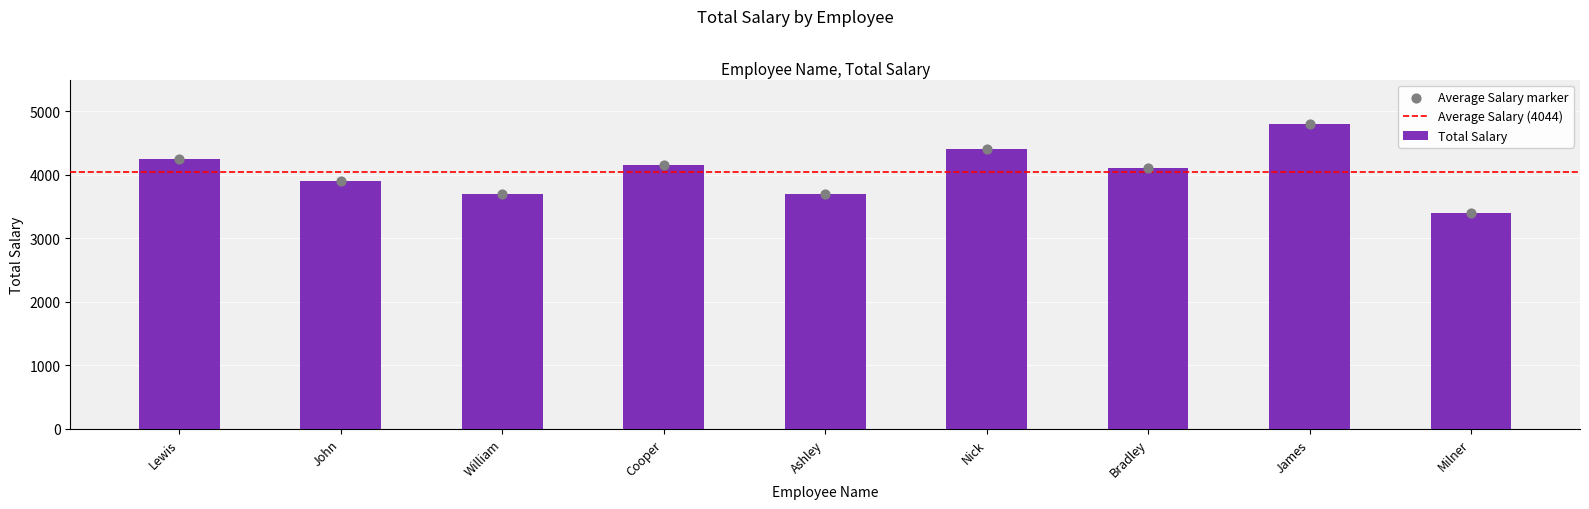

Approximately how many times larger is the value at Lewis compared to John?

1.1